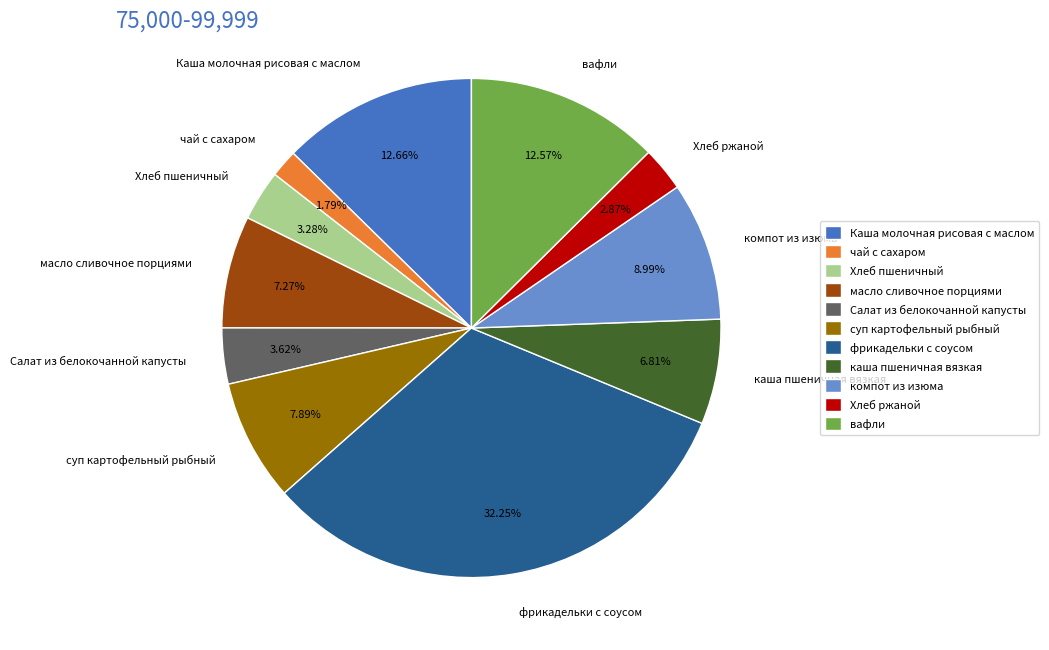

Is Хлеб ржаной the majority of the pie?

No